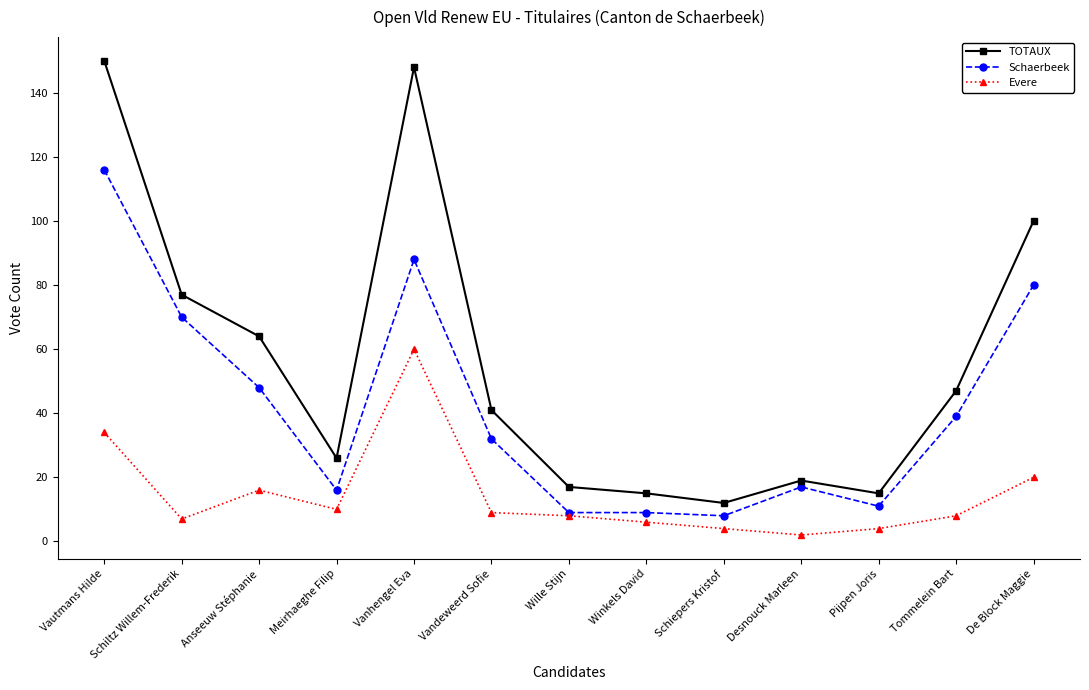

What is the value of the Schaerbeek point at the 8th from the left?

9